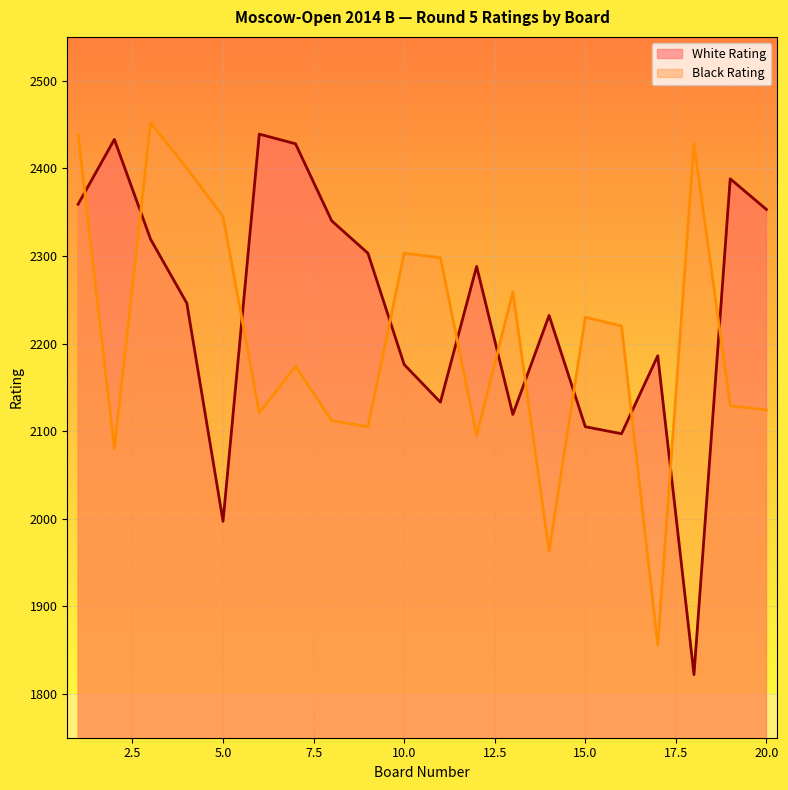

How many interior local valleys does the White Rating series have?

5